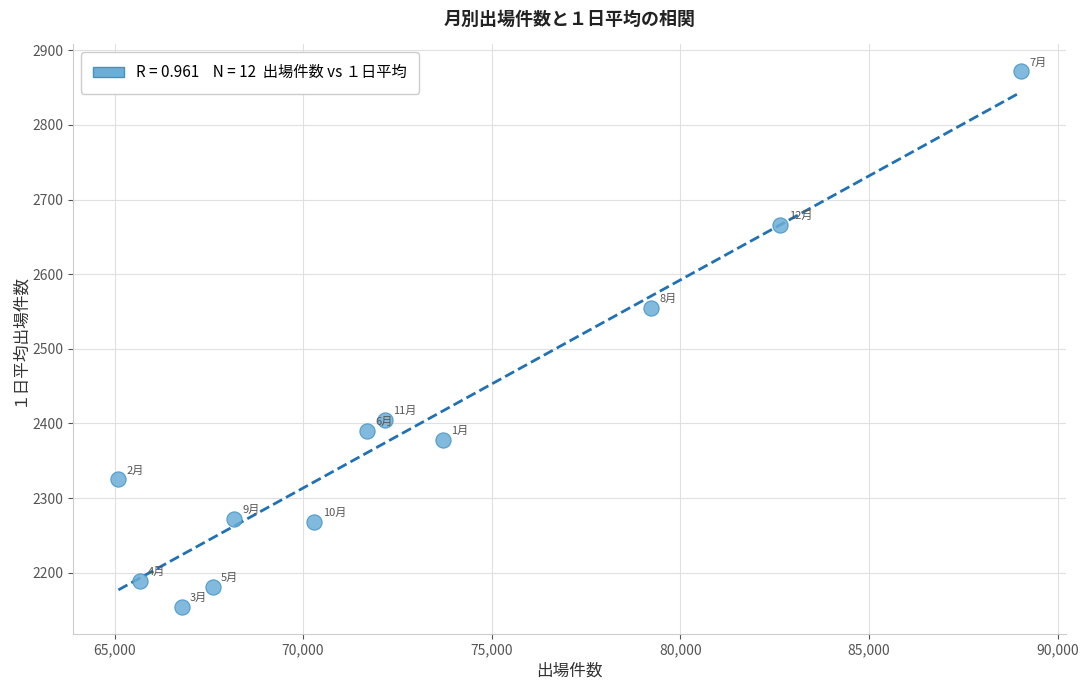

What is the range of X values (max minus min)?

23923